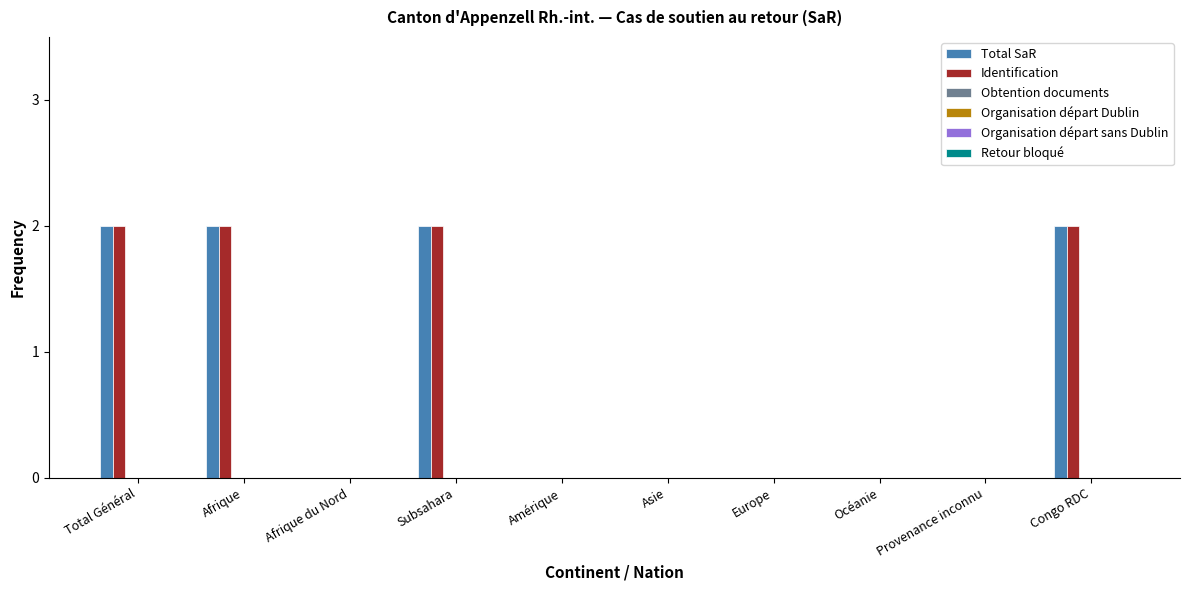

What is the sum of the Identification values at Total Général and Congo RDC?

4